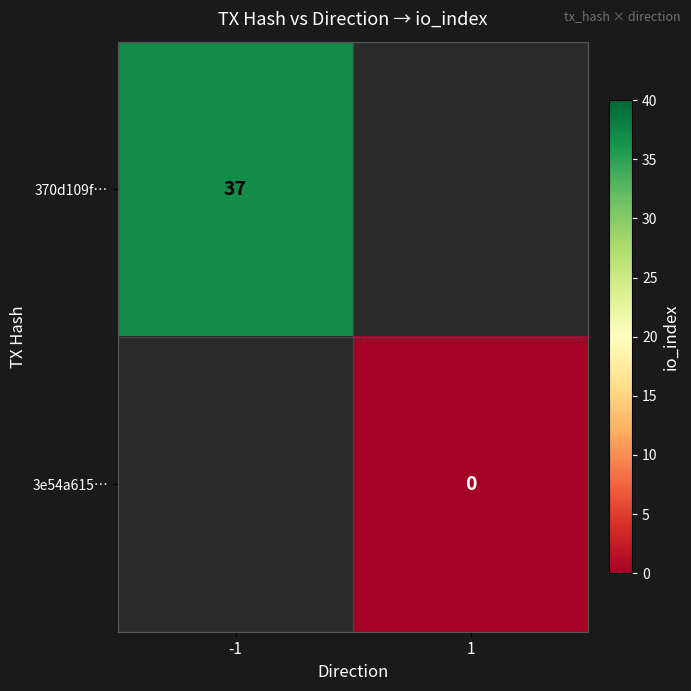

True or false: 370d109f… has a value of 14 at -1.

False